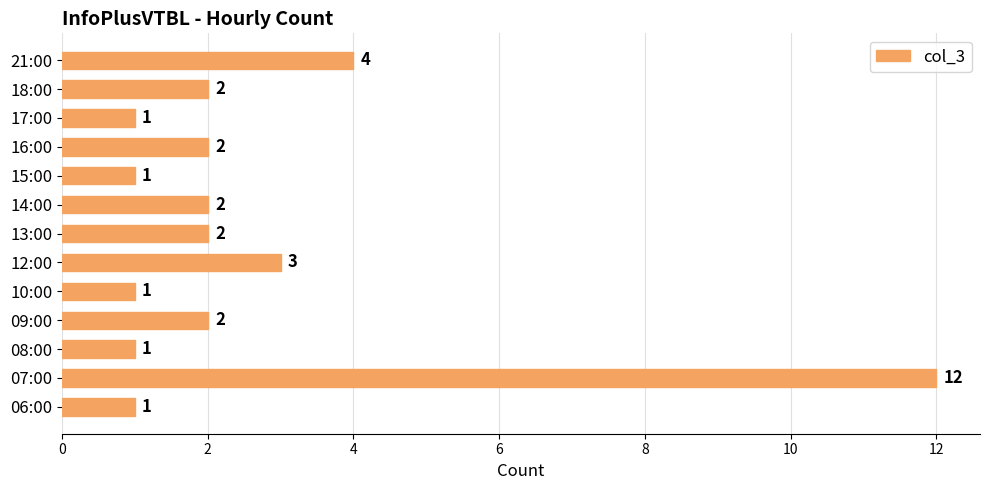

Between 12:00 and 09:00, which is larger?

12:00